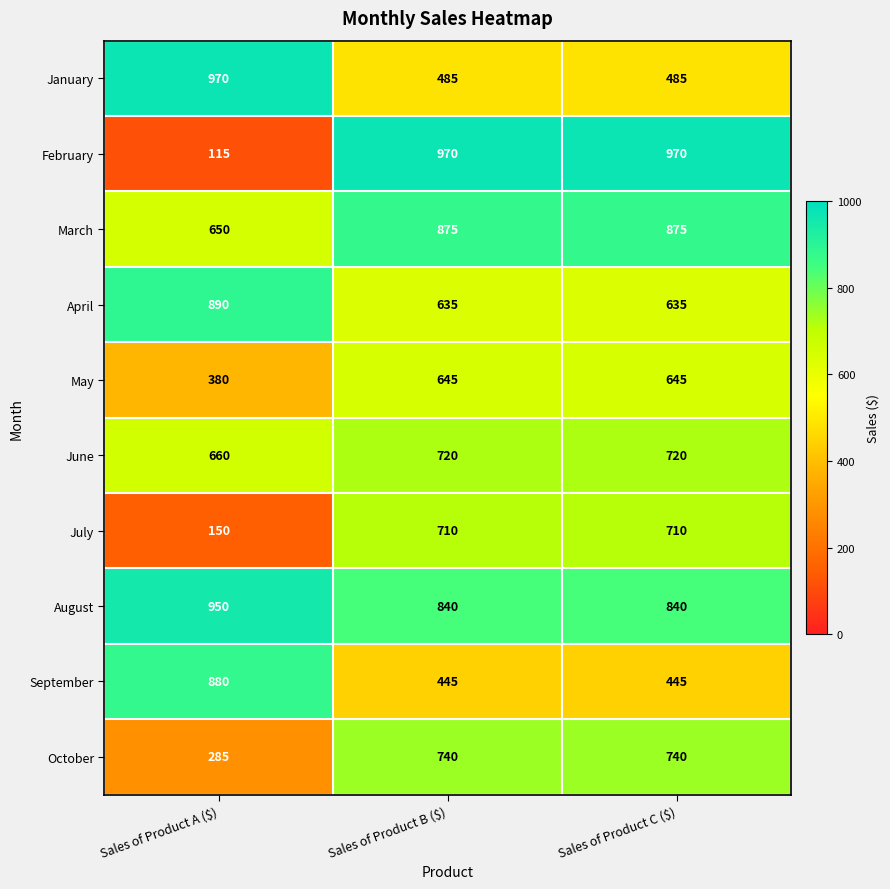

Which series has the largest total across all categories?

August